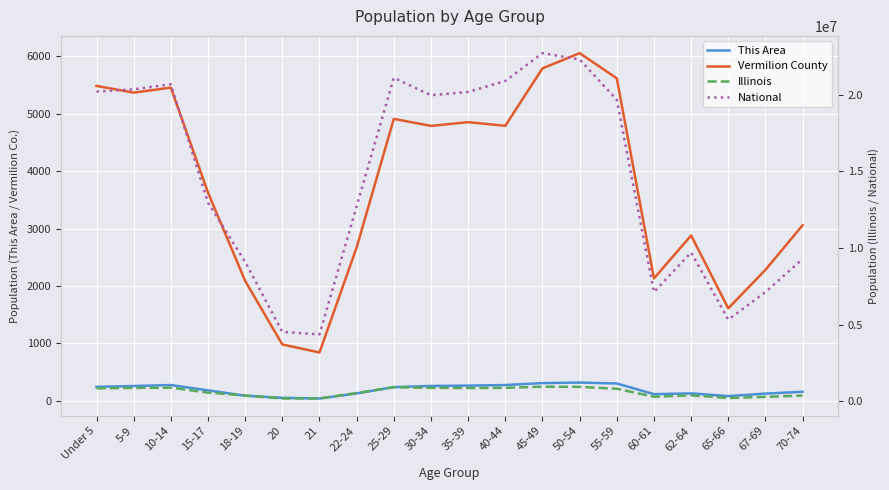

How many data points in Illinois are above 807778?

9